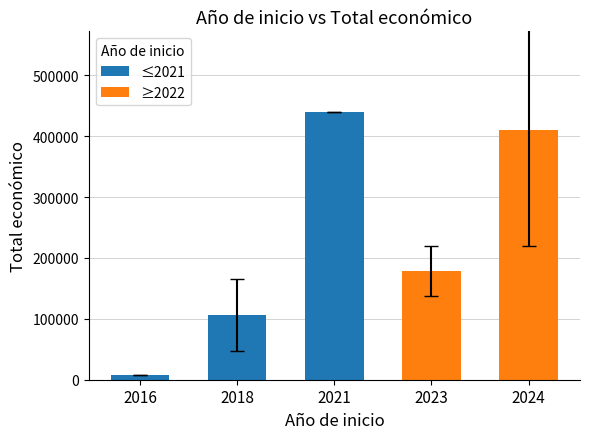

List the labels in order of ≤2021 value, largest first.

2021, 2018, 2016